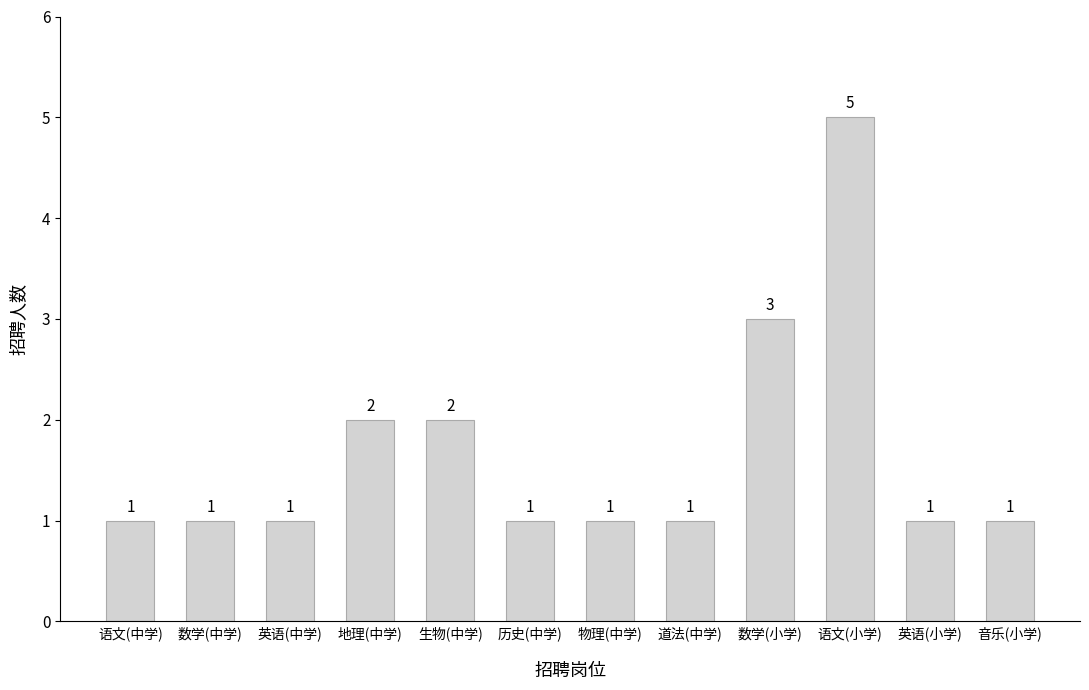

What is the sum of all values?

20